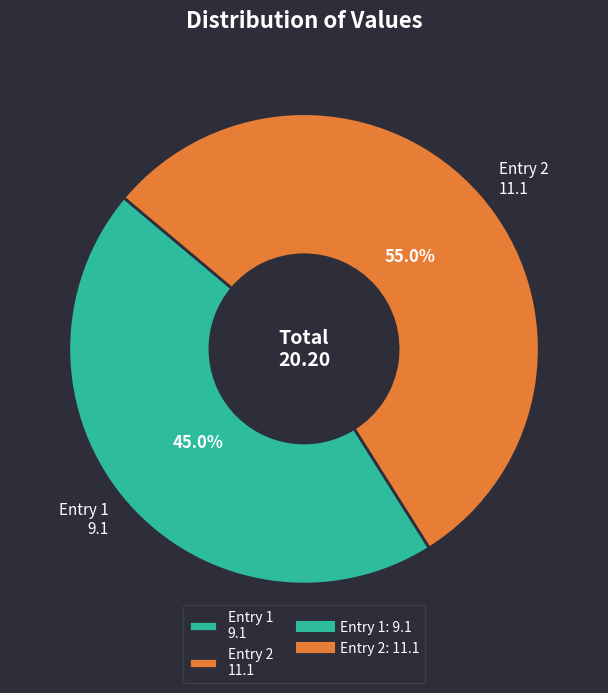

Between Entry 1 9.1 and Entry 2 11.1, which is larger?

Entry 2 11.1